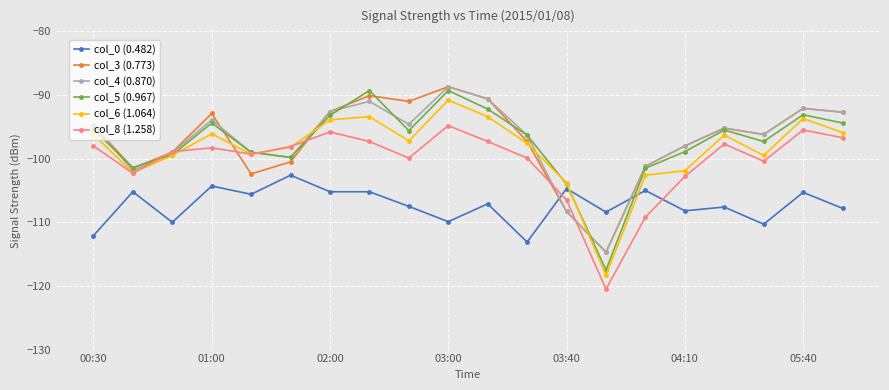

What is the lowest value of the col_3 (0.773) series?

-114.7